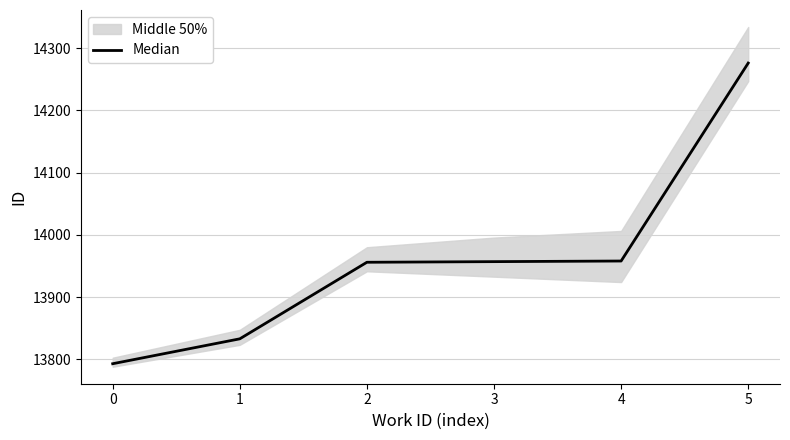

Reading left to right, list all the values displayed in this chart.

0=13793	1=13833	2=13956	3=13957	4=13958	5=14276